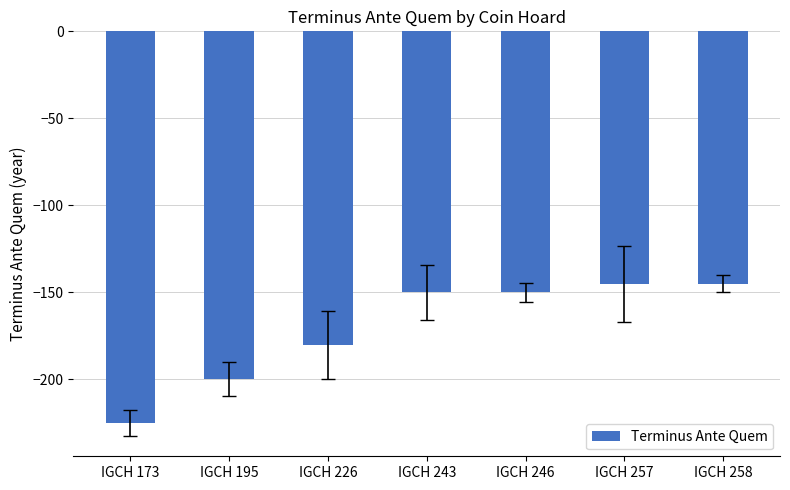

Is it true that the value at IGCH 258 is -145?

True